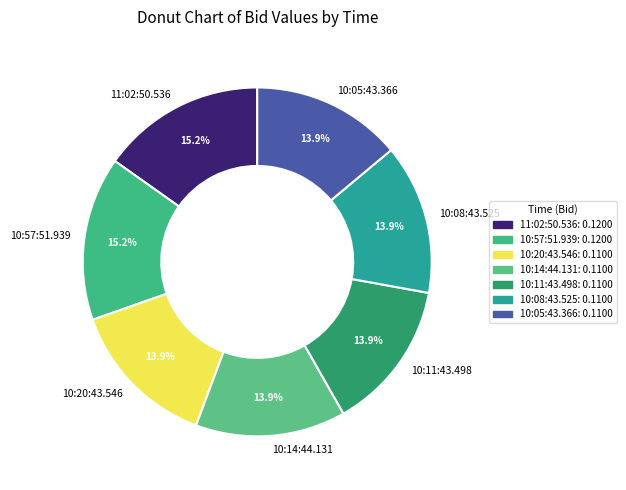

The 10:57:51.939 slice represents 15% of the pie. True or false?

True